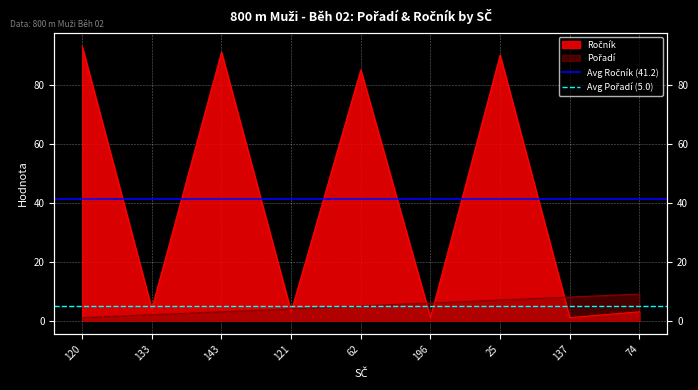

What value does the Avg Ročník (41.2) series have at 120?

41.2